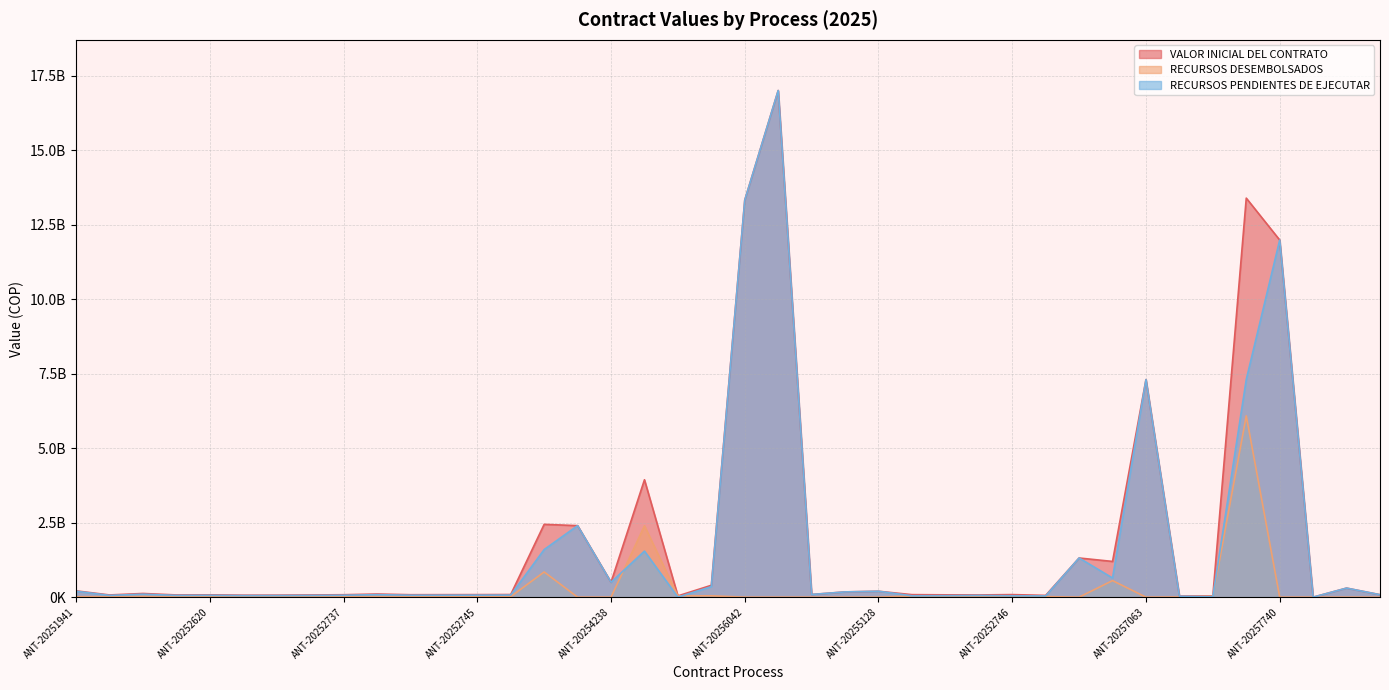

How many lines are shown in the chart?

3